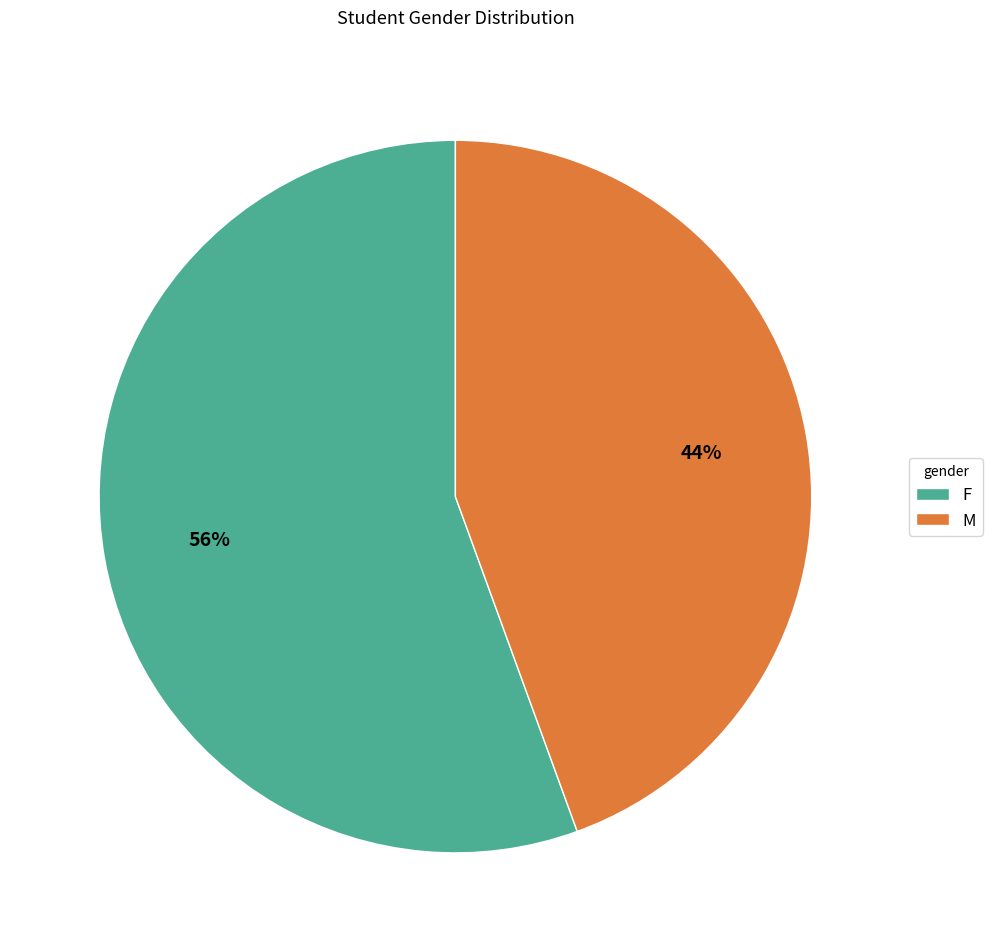

To the nearest percent, what is the average slice percentage?

50%